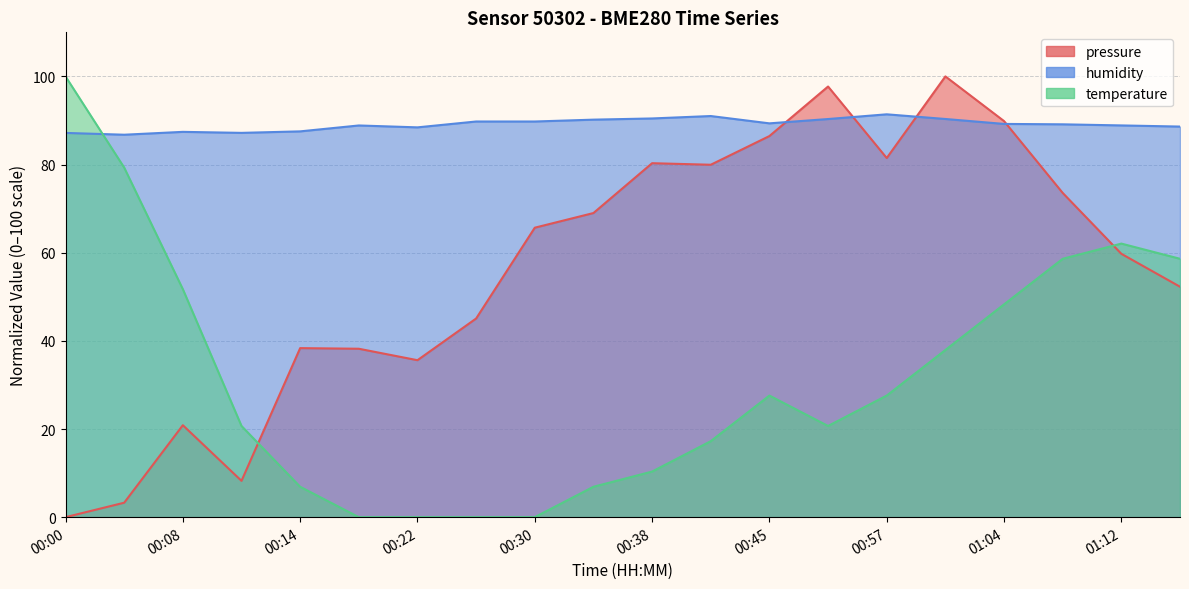

How many lines are shown in the chart?

3